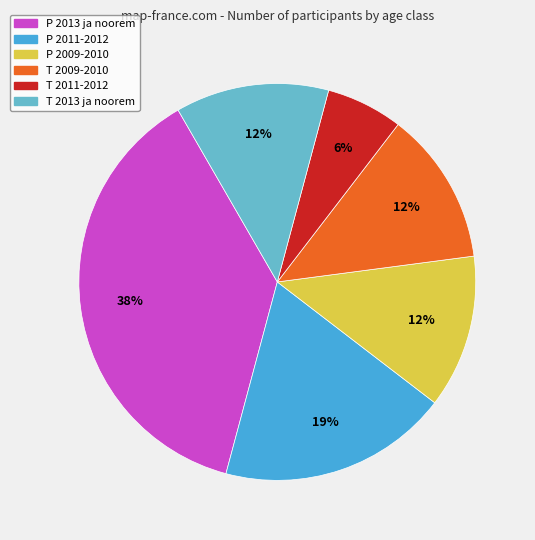

To the nearest percent, what is the average slice percentage?

17%